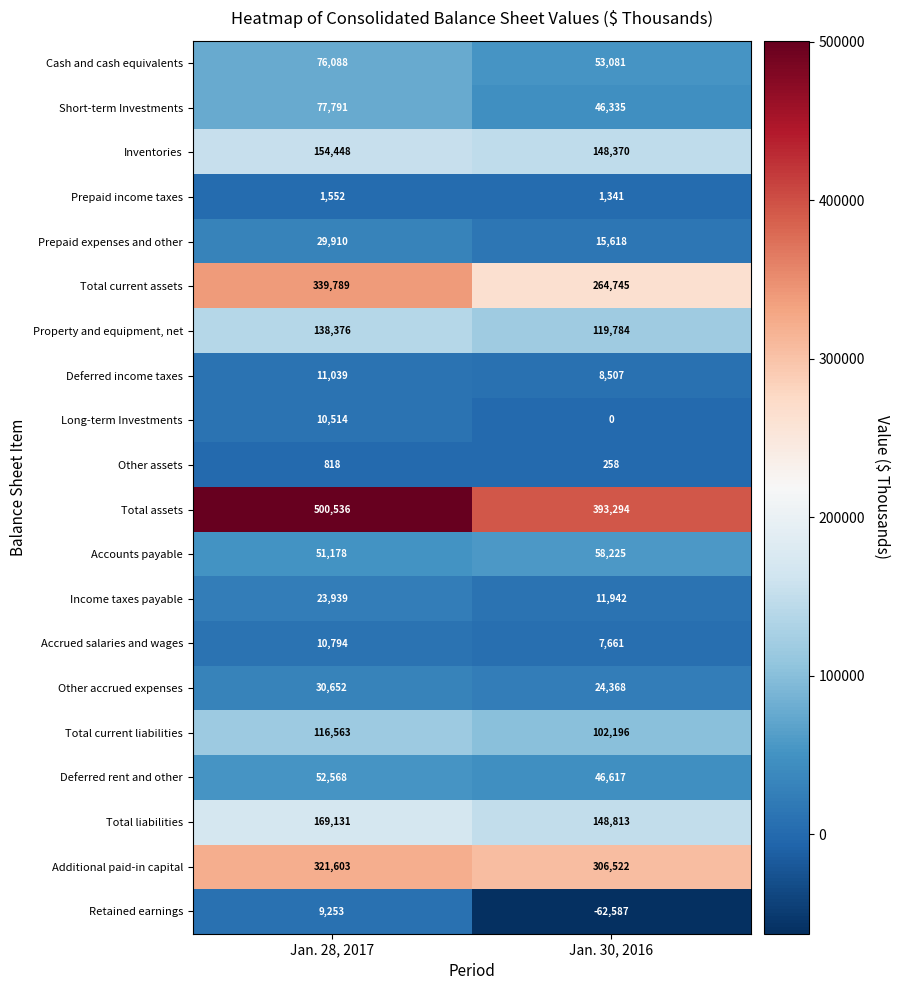

What value does the Accounts payable series have at Jan. 30, 2016, to the nearest 100?

58200